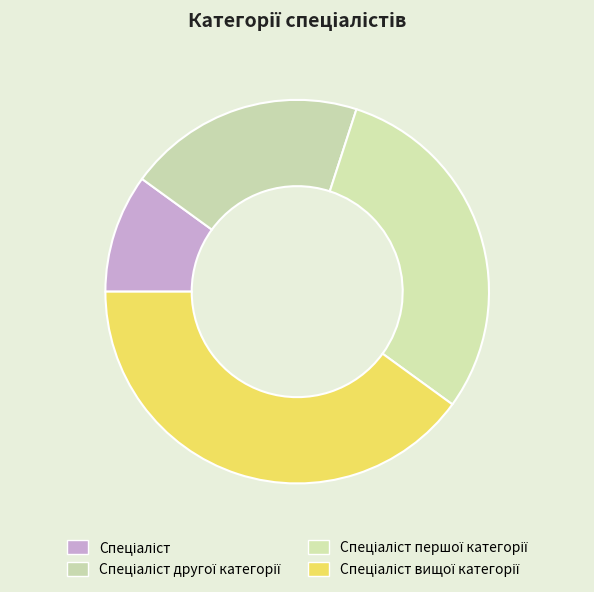

To the nearest percent, what percentage of the pie is Спеціаліст першої категорії?

30%